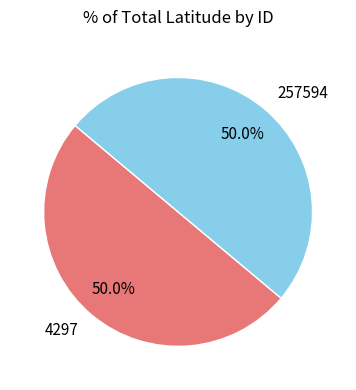

Is it true that 4297 is 60% of the pie?

False